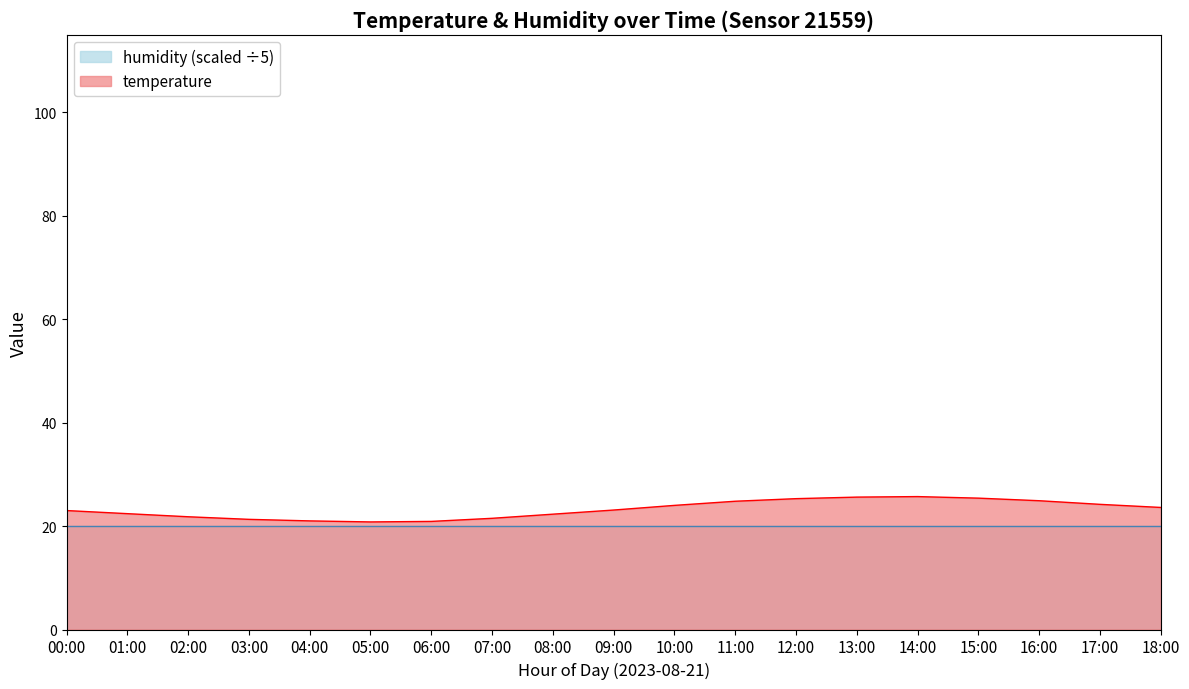

Rank the categories by value from lowest to highest.

05:00, 06:00, 04:00, 03:00, 07:00, 02:00, 08:00, 01:00, 00:00, 09:00, 18:00, 10:00, 17:00, 11:00, 16:00, 12:00, 15:00, 13:00, 14:00